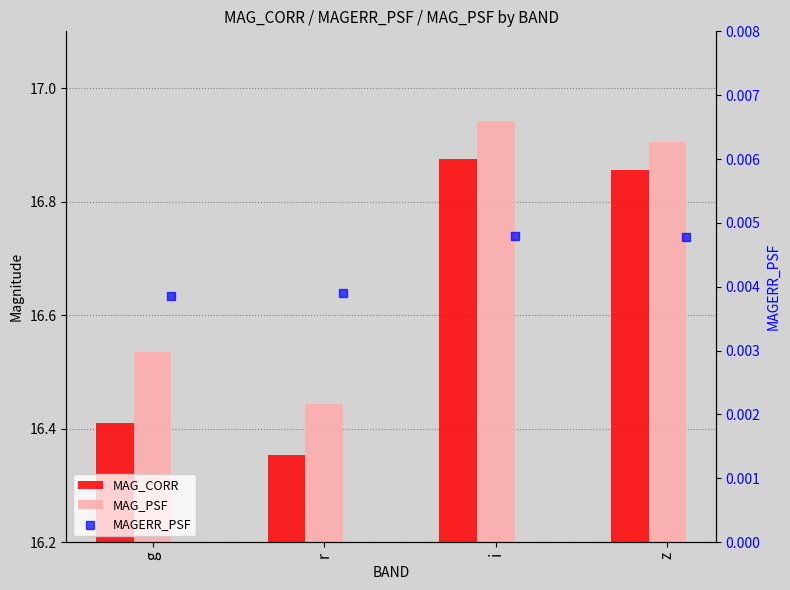

What are all the series names shown in the legend?

MAG_CORR, MAG_PSF, MAGERR_PSF